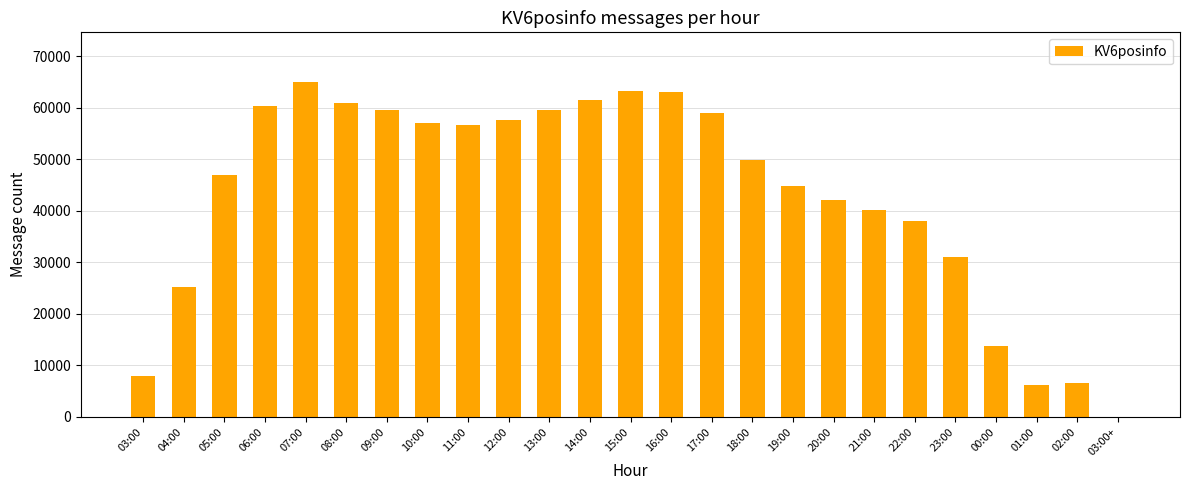

Where is the data nearest to the value 32445?

23:00